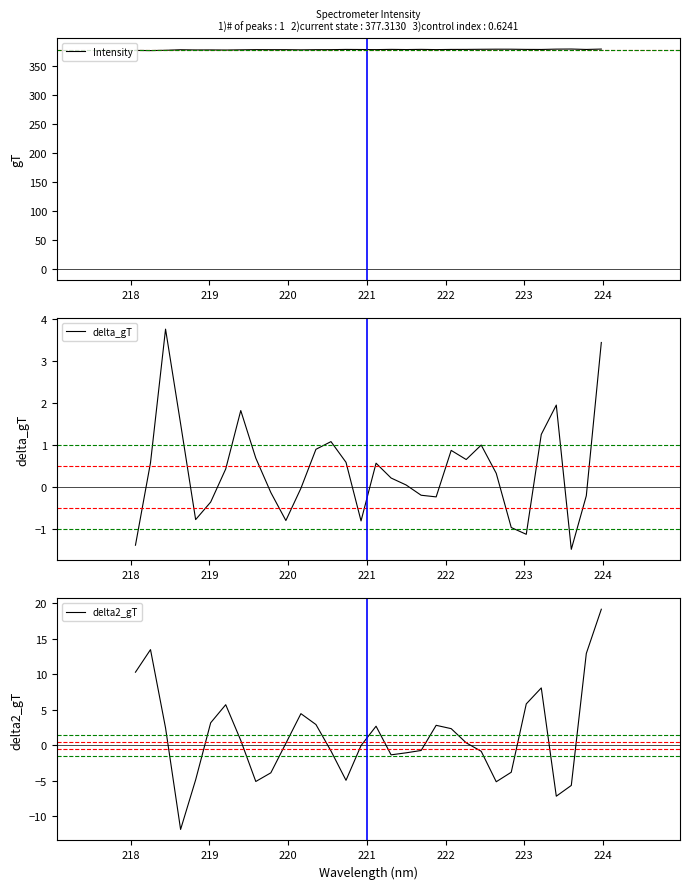

In delta2_gT, how many points are higher than both neighbors (excluding endpoints)?

6